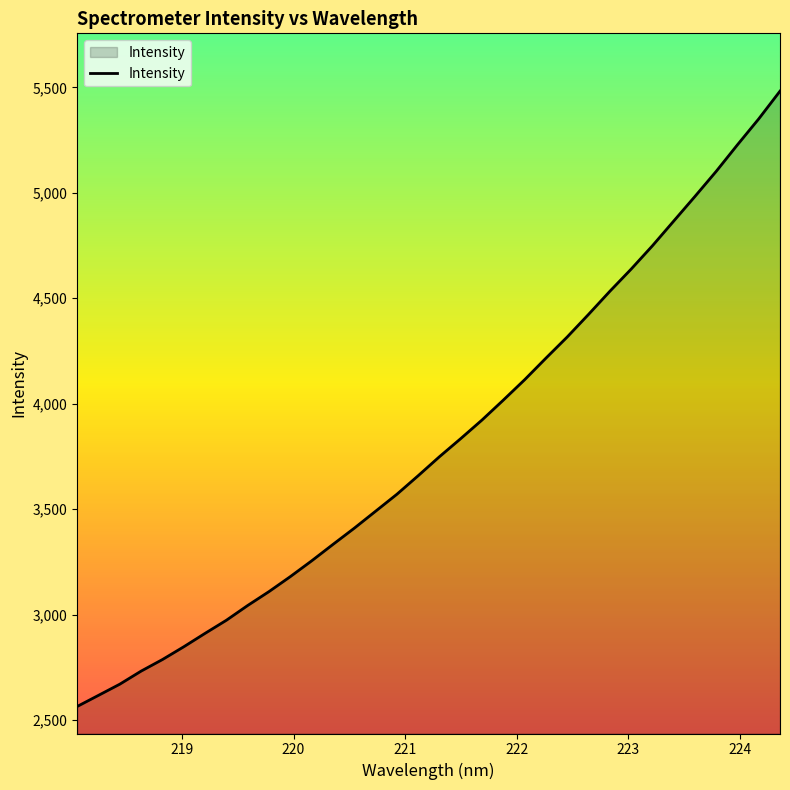

What is the maximum value shown in the chart?

5482.7